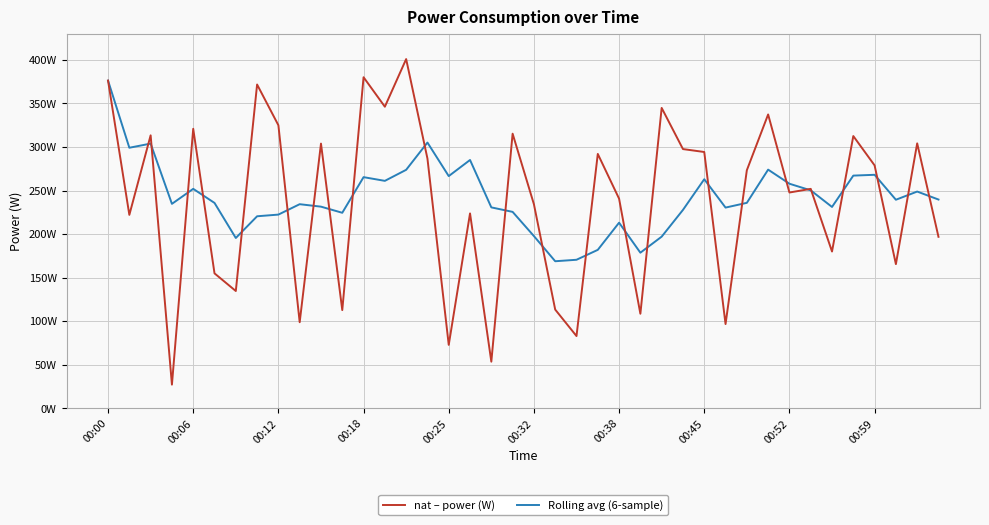

What are all the series names shown in the legend?

nat – power (W), Rolling avg (6-sample)